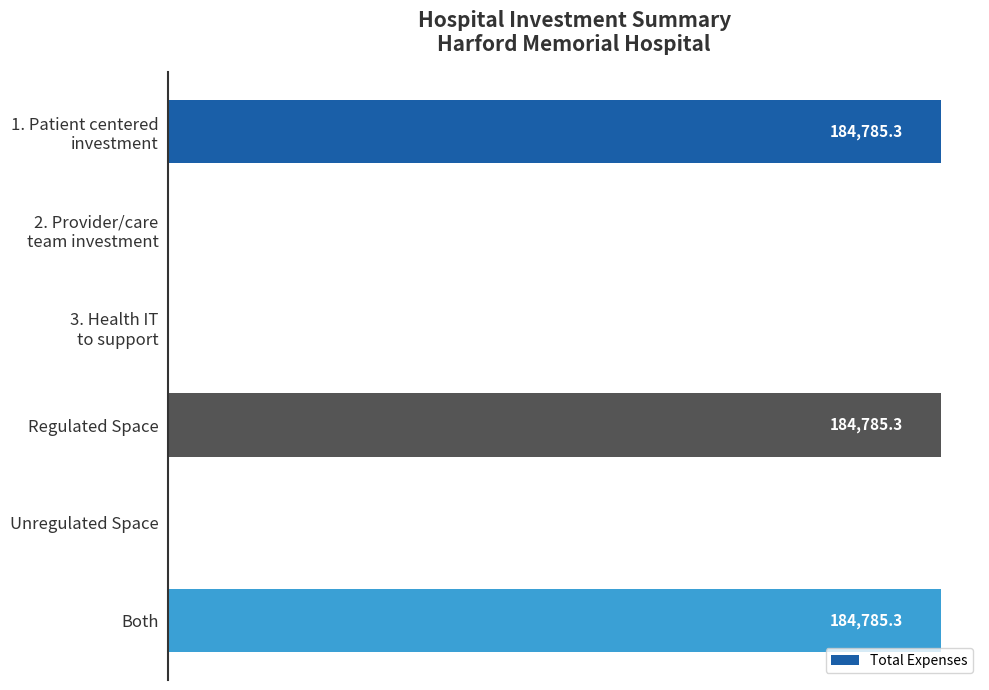

What is the maximum value shown in the chart?

184785.3